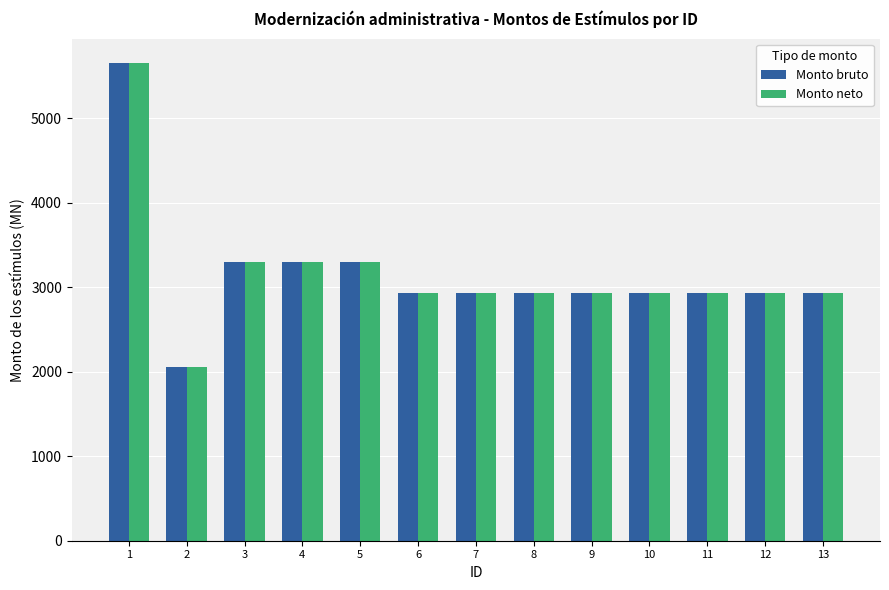

At which category does the chart reach its minimum across all series?

2